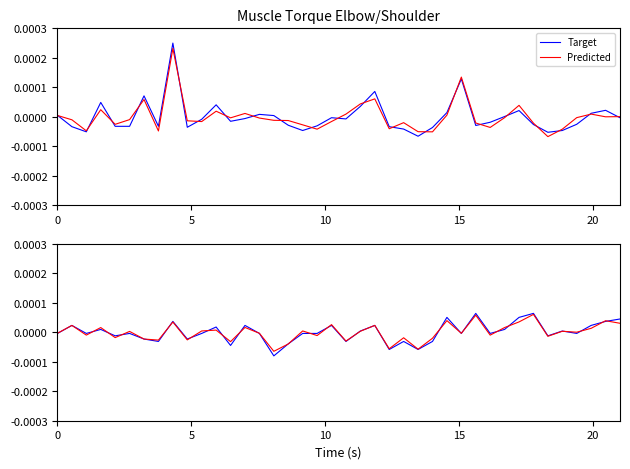

In Predicted, how many points are higher than both neighbors (excluding endpoints)?

15